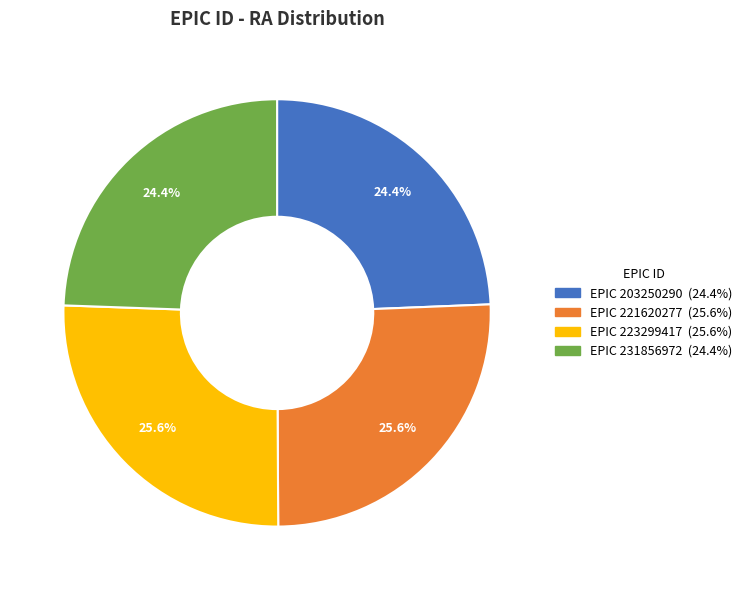

Is there a majority slice in this chart?

No